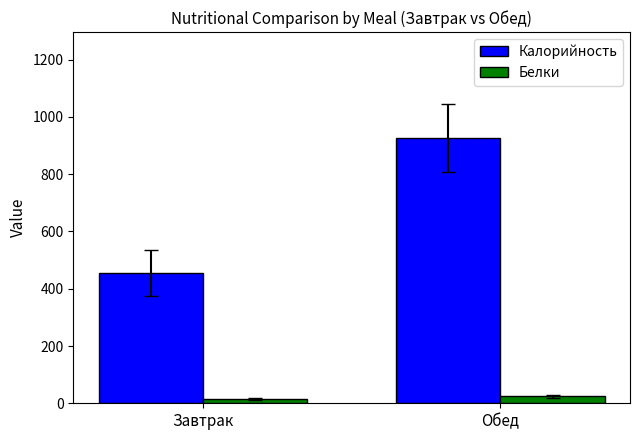

Which category has the highest value in the Калорийность series?

Обед